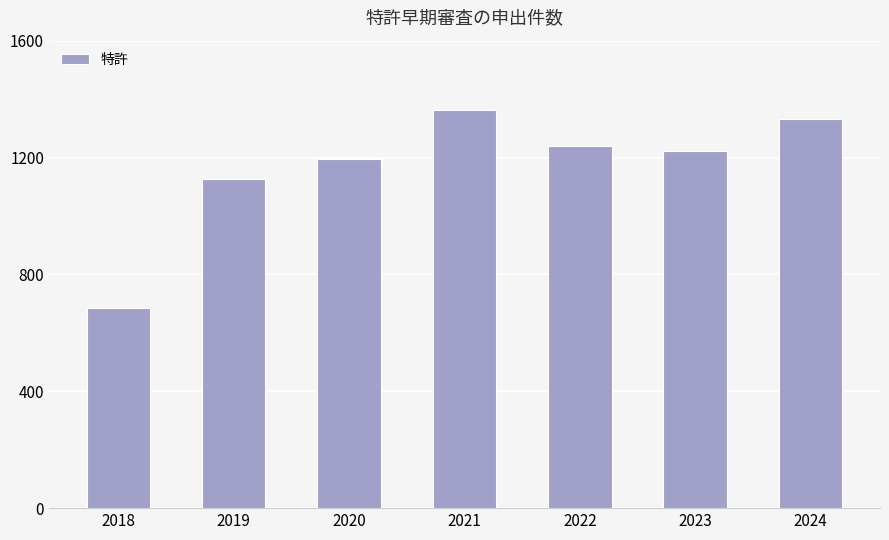

What is the difference between the values at 2022 and 2020?

45